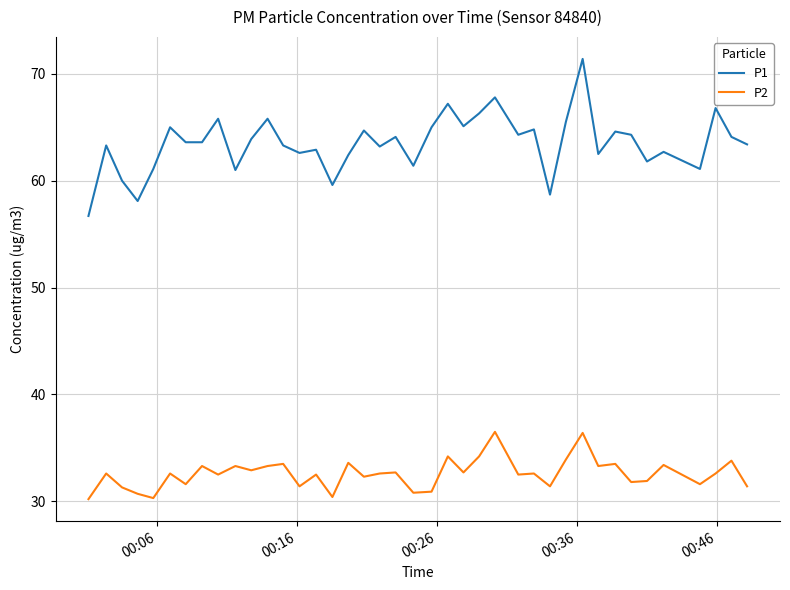

Which series has the largest range (max minus min)?

P1